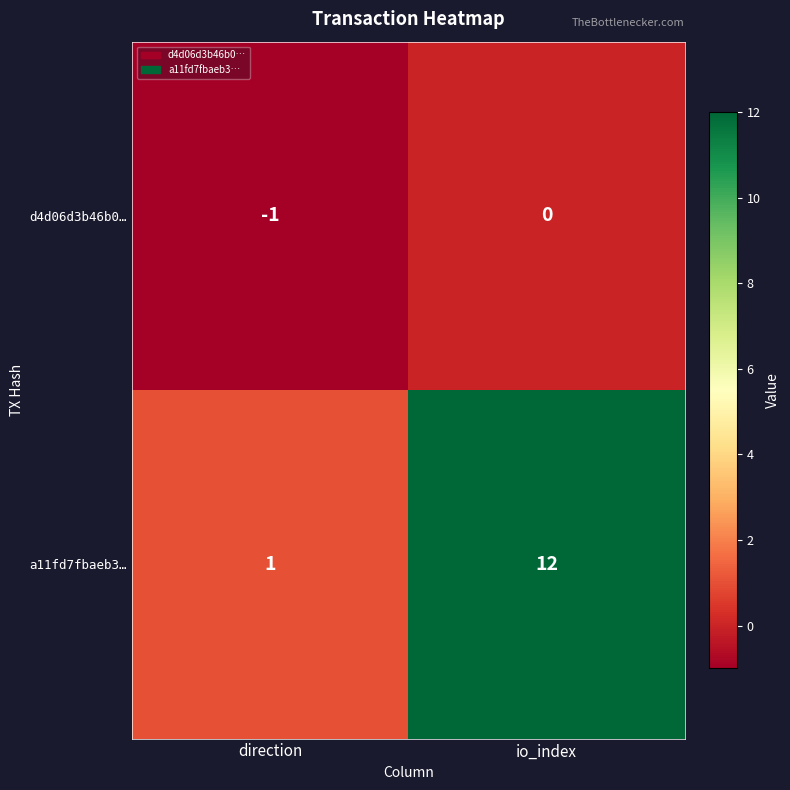

Reading left to right, what are all the values shown in this chart?

d4d06d3b46b0…: direction=-1	io_index=0
a11fd7fbaeb3…: direction=1	io_index=12